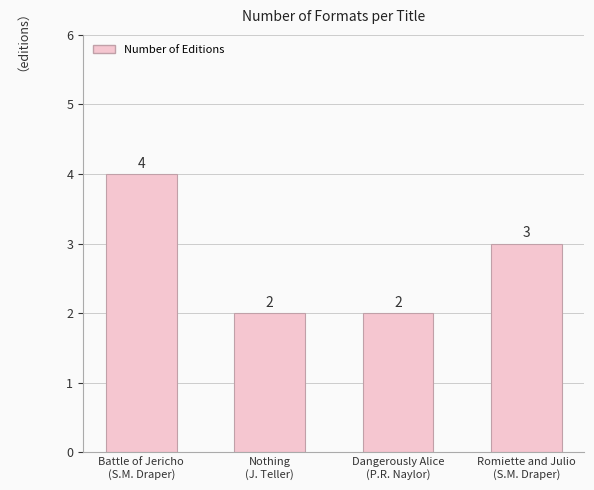

What is the sum of all values?

11